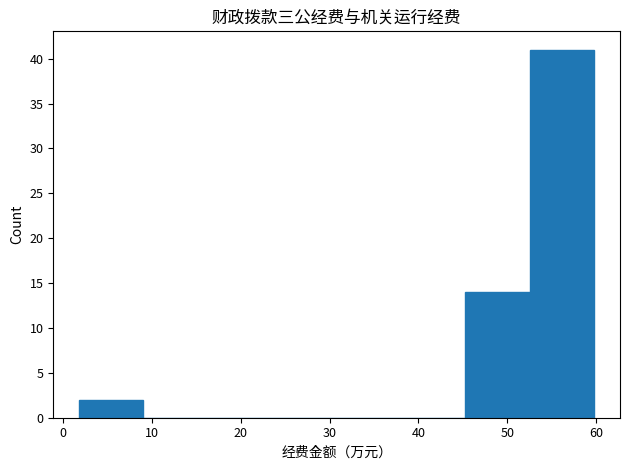

Reading left to right, transcribe this chart: for each bar, give the range it covers on the x-axis and its height. Neither the bar edges nor the heights are printed on the chart, so give them approximately, as read against the axes.

2 to 9: 2
9 to 16: 0
16 to 24: 0
24 to 31: 0
31 to 38: 0
38 to 45: 0
45 to 53: 14
53 to 60: 41